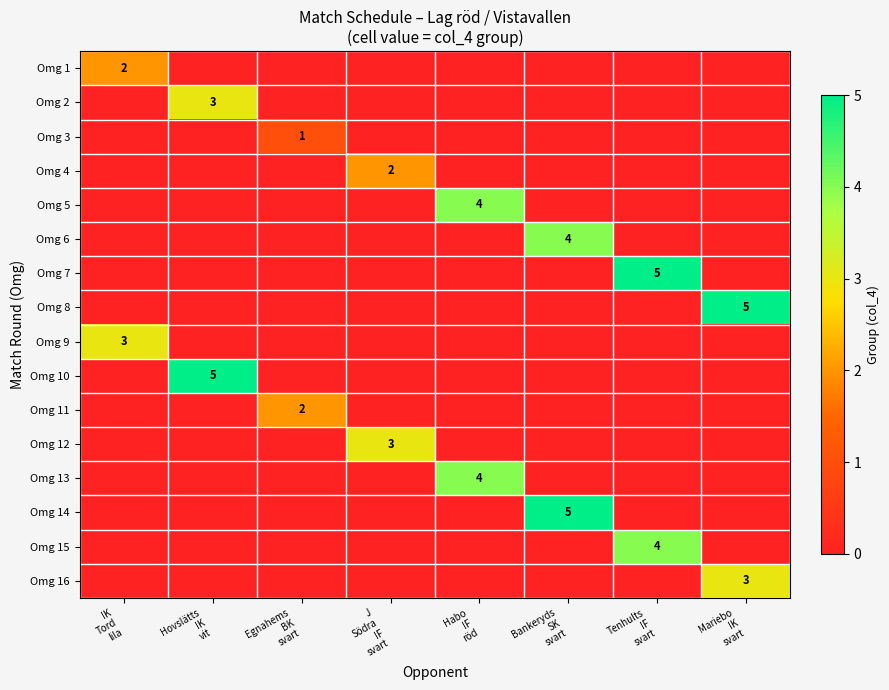

At how many categories does at least one series exceed 0?

8